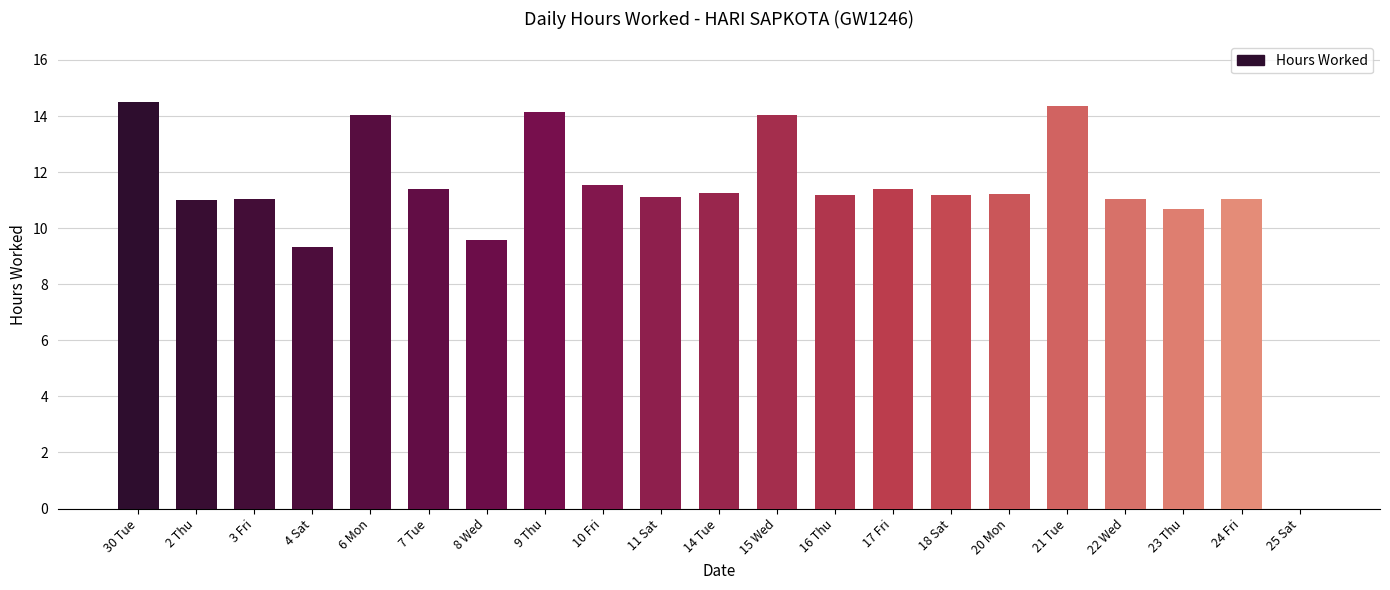

The chart shows a value of 9.3 at 4 Sat. True or false?

True